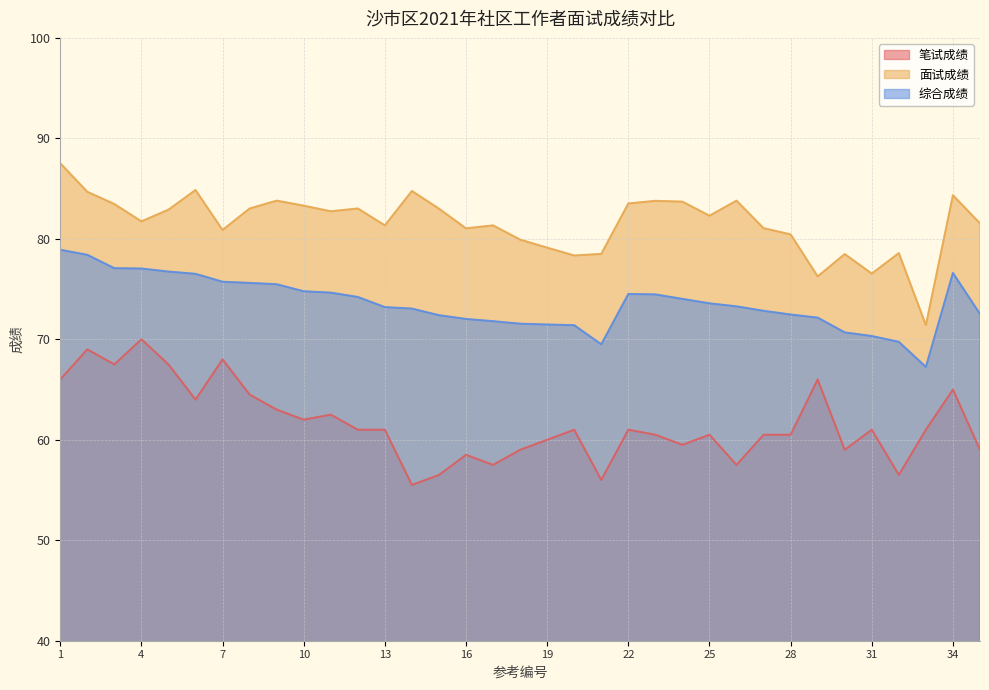

What is the highest value of the 面试成绩 series?

87.5